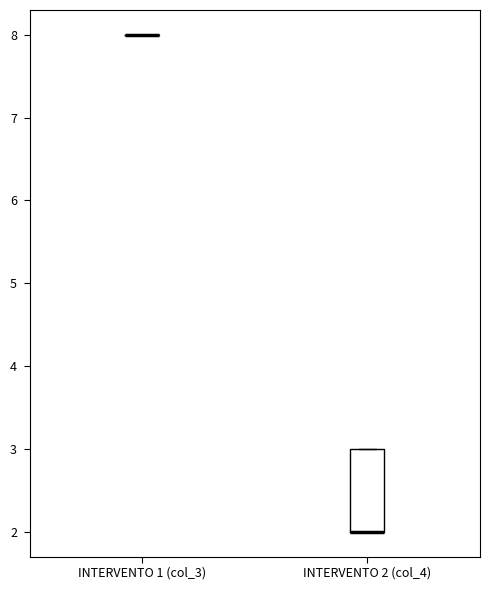

Reading left to right, read every box against the y-axis: the position of its median line, the range the box covers, and the ends of its whiskers. The values are not printed on the chart, so give them approximately, as read against the axis.

INTERVENTO 1 (col_3): box collapsed to a line at 8, whiskers 8 to 8
INTERVENTO 2 (col_4): median 2 (drawn on the box's lower edge), box 2 to 3, whiskers 2 to 3